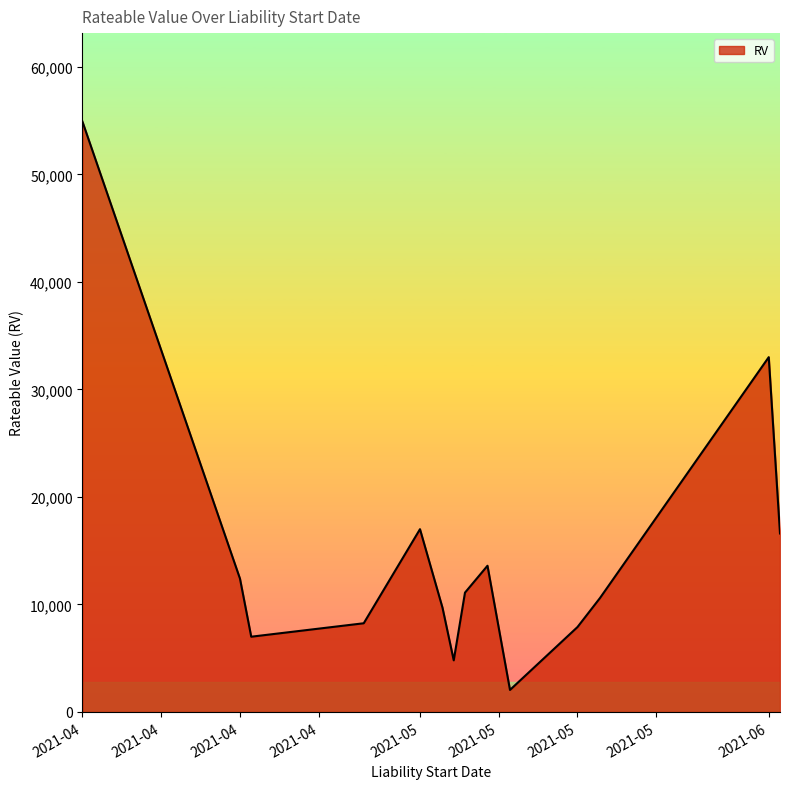

What is the average value?

14921